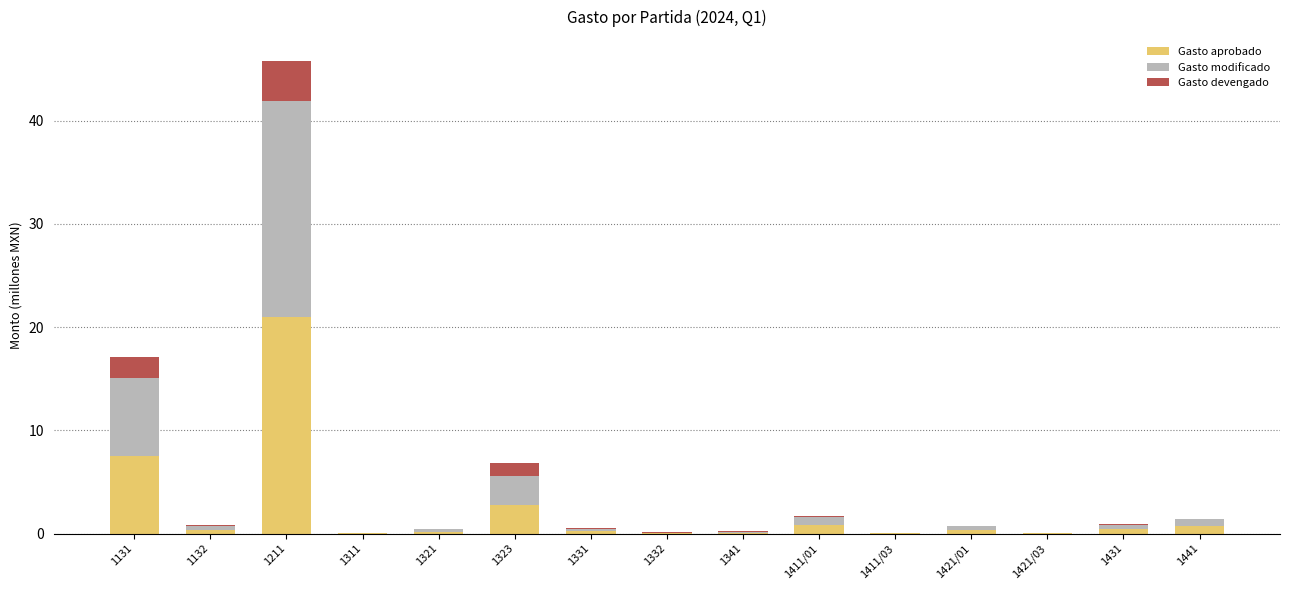

At which label does Gasto aprobado reach its peak?

1211